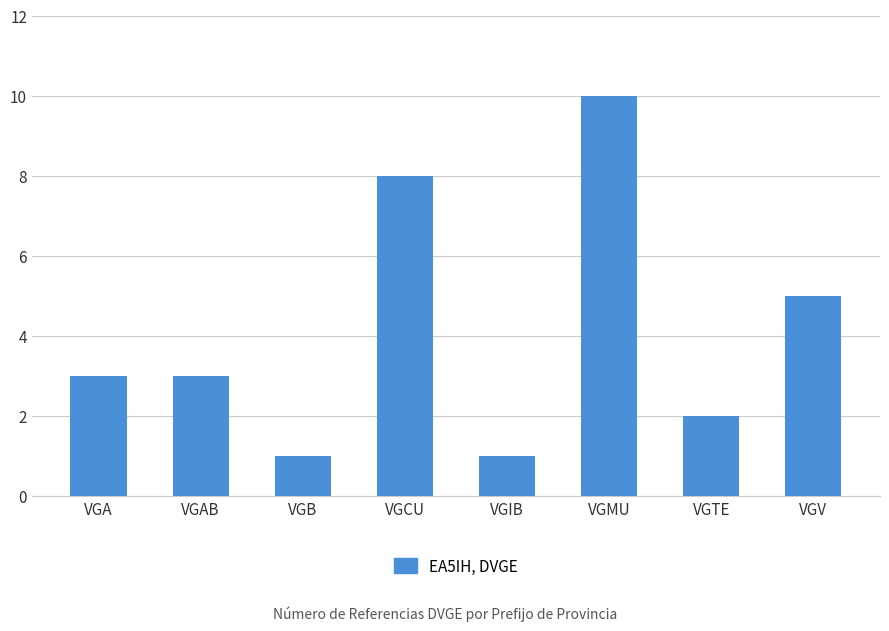

What is the sum of all values?

33